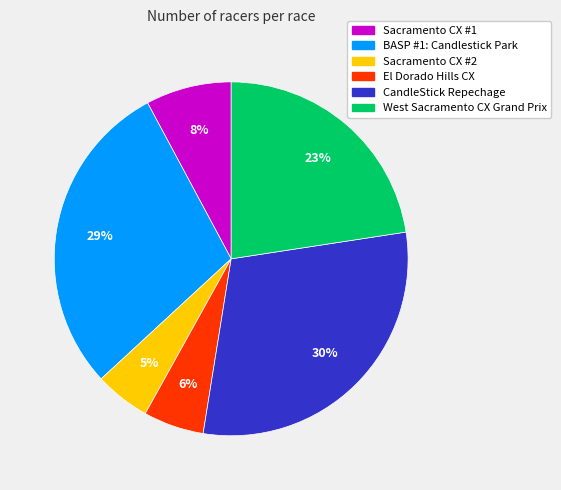

Count the number of slices in the pie.

6